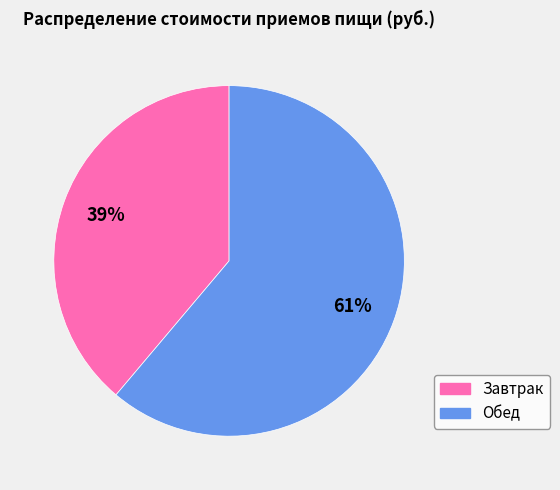

What is the largest slice in the pie chart?

Обед